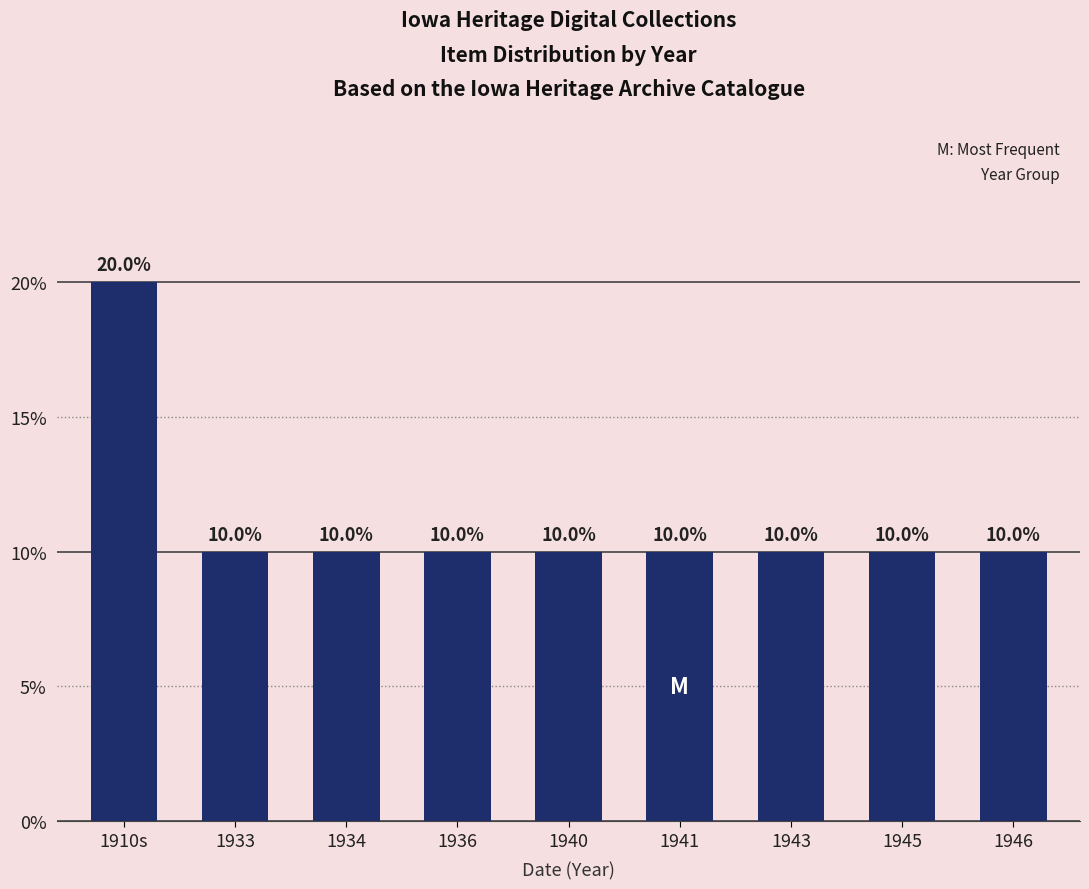

What is the approximate value at 1943, to the nearest 10?

10